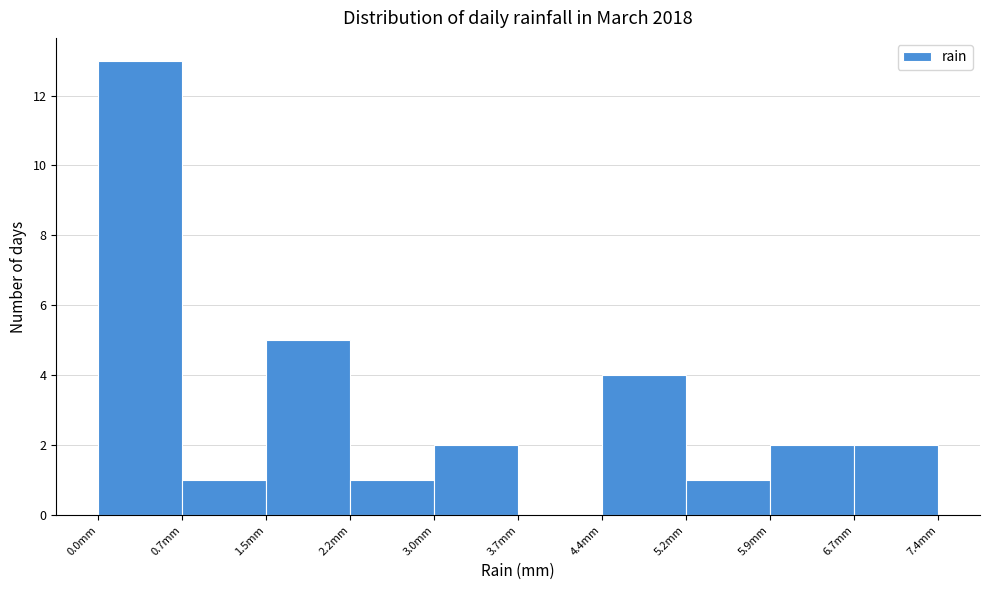

Reading left to right, list every bar in this chart as the range it spans on the x-axis followed by its height. Neither the bar edges nor the heights are printed on the chart, so give them approximately, as read against the axes.

0.00 to 0.74: 13
0.74 to 1.48: 1
1.48 to 2.22: 5
2.22 to 2.96: 1
2.96 to 3.70: 2
3.70 to 4.44: 0
4.44 to 5.18: 4
5.18 to 5.92: 1
5.92 to 6.66: 2
6.66 to 7.40: 2